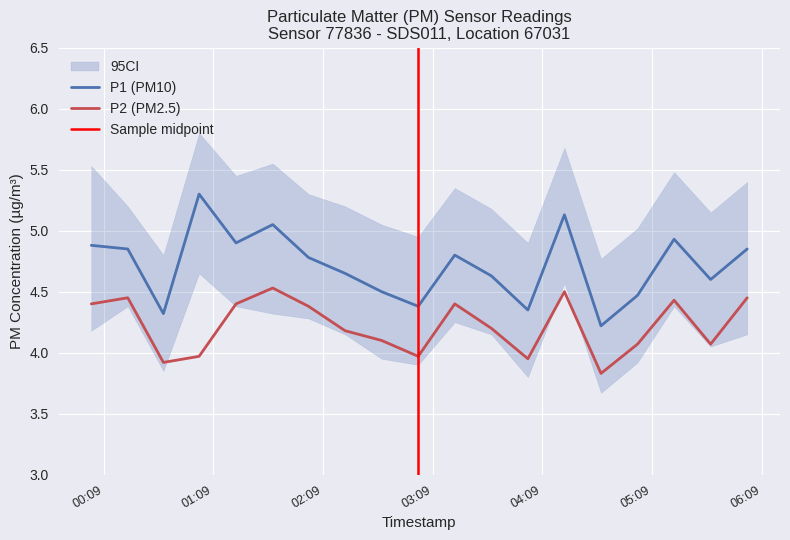

True or false: P2 (PM2.5) and P1 (PM10) cross at least once.

False